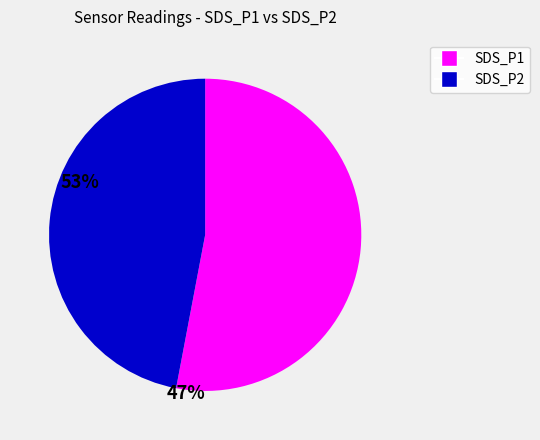

Is there any slice that represents more than half of the pie?

Yes